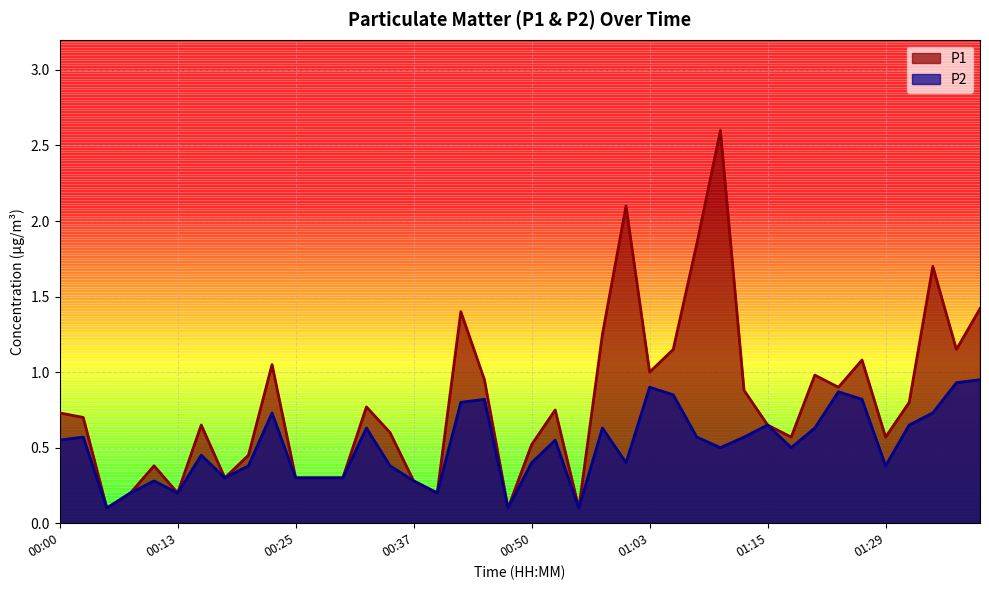

Reading left to right, extract all data points from this chart.

P1: 00:00=0.7	00:03=0.7	00:05=0.1	00:08=0.2	00:10=0.4	00:13=0.2	00:15=0.7	00:18=0.3	00:20=0.5	00:23=1.1	00:25=0.3	00:28=0.3	00:30=0.3	00:33=0.8	00:35=0.6	00:37=0.3	00:40=0.2	00:42=1.4	00:45=0.9	00:47=0.1	00:50=0.5	00:52=0.8	00:55=0.1	00:58=1.2	01:00=2.1	01:03=1.0	01:05=1.1	01:08=1.9	01:10=2.6	01:13=0.9	01:15=0.7	01:18=0.6	01:20=1.0	01:23=0.9	01:26=1.1	01:29=0.6	01:31=0.8	01:34=1.7	01:37=1.1	01:39=1.4
P2: 00:00=0.6	00:03=0.6	00:05=0.1	00:08=0.2	00:10=0.3	00:13=0.2	00:15=0.5	00:18=0.3	00:20=0.4	00:23=0.7	00:25=0.3	00:28=0.3	00:30=0.3	00:33=0.6	00:35=0.4	00:37=0.3	00:40=0.2	00:42=0.8	00:45=0.8	00:47=0.1	00:50=0.4	00:52=0.6	00:55=0.1	00:58=0.6	01:00=0.4	01:03=0.9	01:05=0.8	01:08=0.6	01:10=0.5	01:13=0.6	01:15=0.7	01:18=0.5	01:20=0.6	01:23=0.9	01:26=0.8	01:29=0.4	01:31=0.7	01:34=0.7	01:37=0.9	01:39=0.9